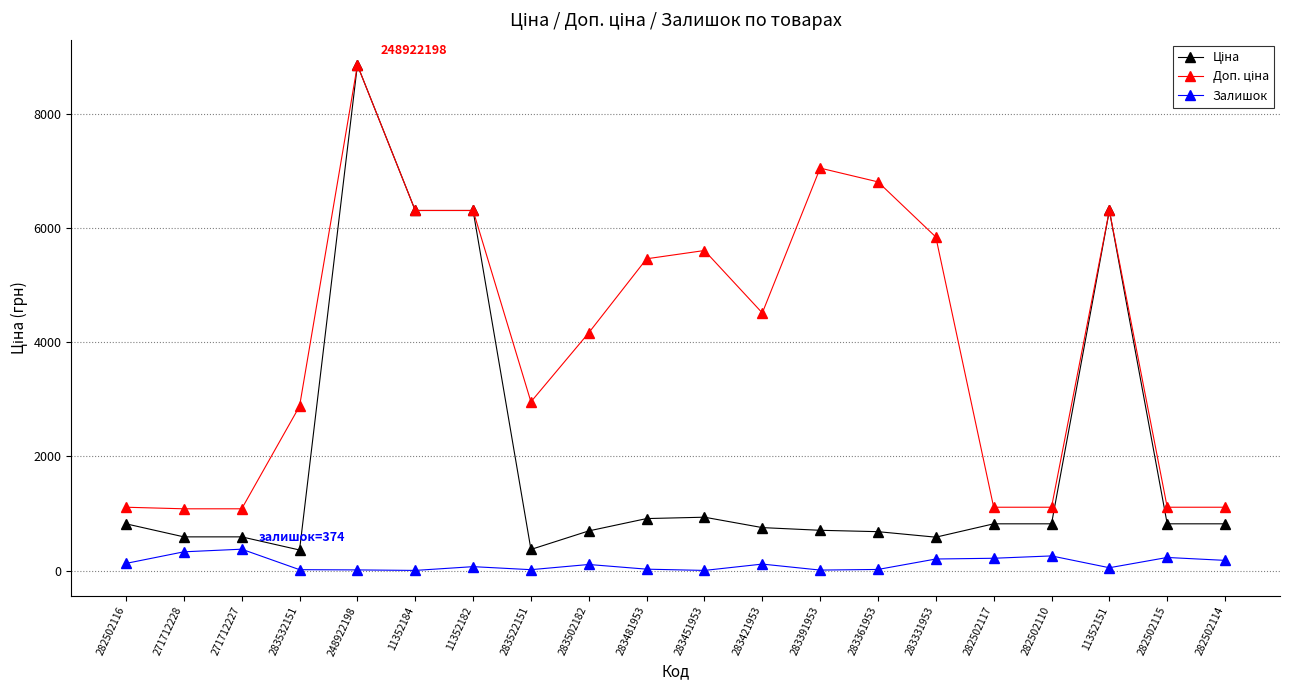

At which category is the sum across all series the highest?

248922198